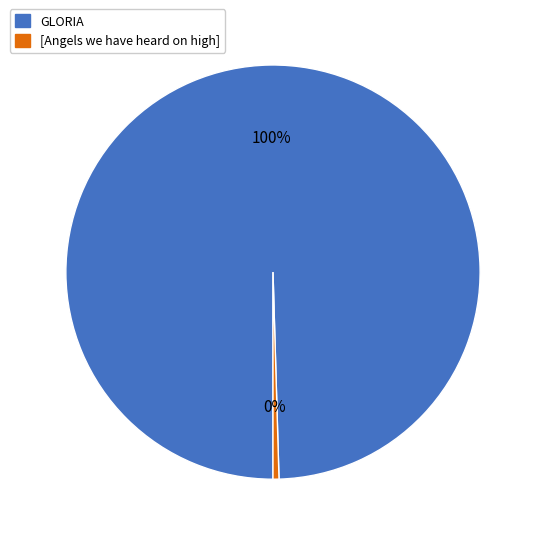

Which slice is the largest?

GLORIA